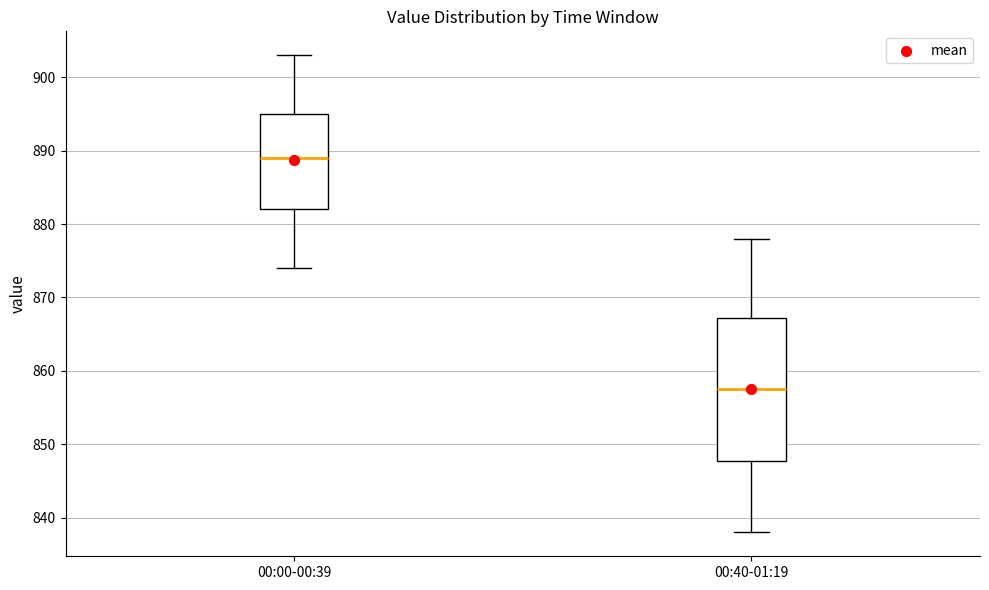

Reading left to right, read every box against the y-axis: the position of its median line, the range the box covers, and the ends of its whiskers. The values are not printed on the chart, so give them approximately, as read against the axis.

00:00-00:39: median 889, box 882 to 895, whiskers 874 to 903
00:40-01:19: median 858, box 848 to 867, whiskers 838 to 878